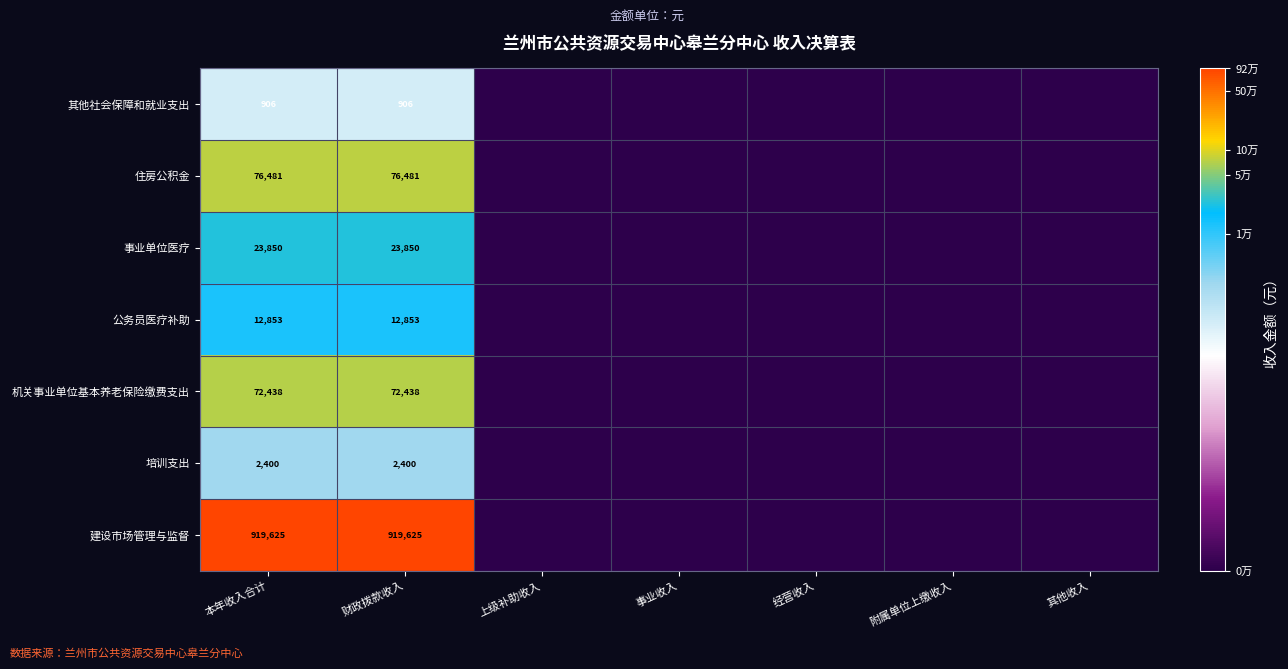

Is the value of 建设市场管理与监督 at 本年收入合计 greater than the value of 事业单位医疗 at 财政拨款收入?

Yes